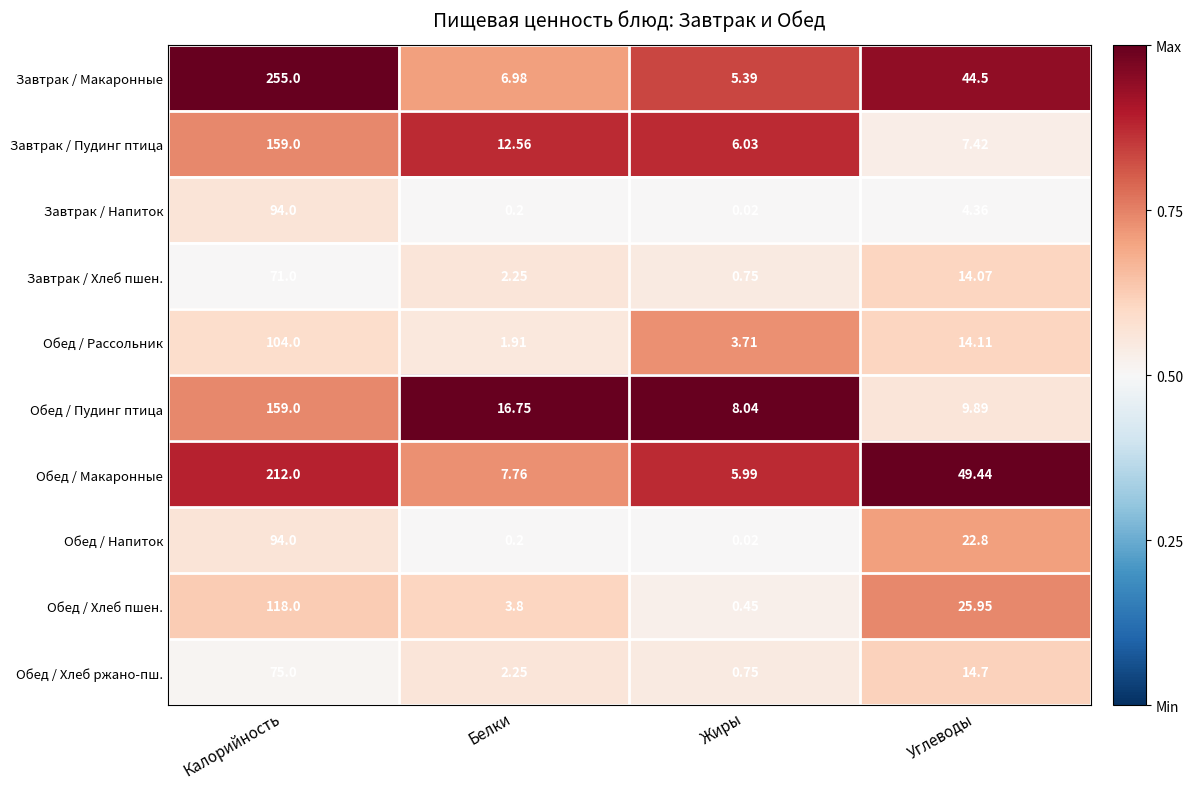

At which label is Завтрак / Макаронные closest to 130?

Углеводы